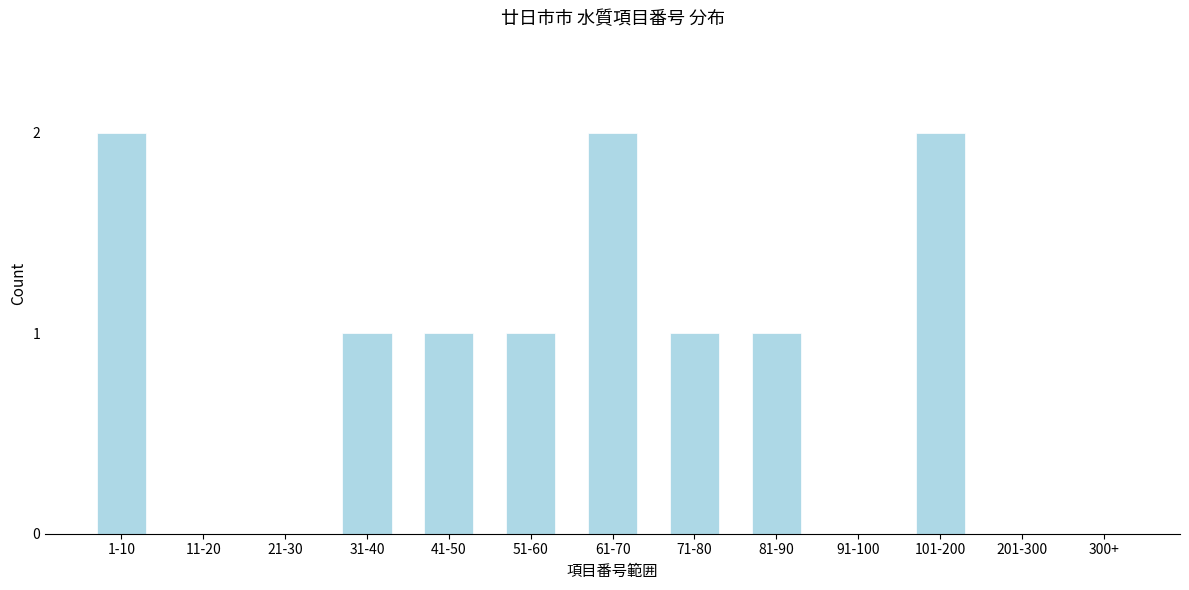

Reading left to right, what are all the values shown in this chart?

1-10=2	11-20=0	21-30=0	31-40=1	41-50=1	51-60=1	61-70=2	71-80=1	81-90=1	91-100=0	101-200=2	201-300=0	300+=0